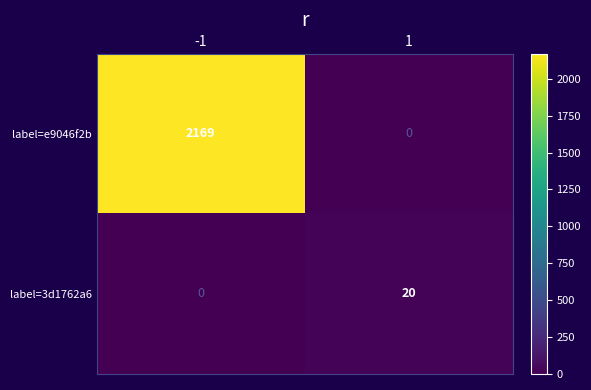

How many series are shown in this chart?

2